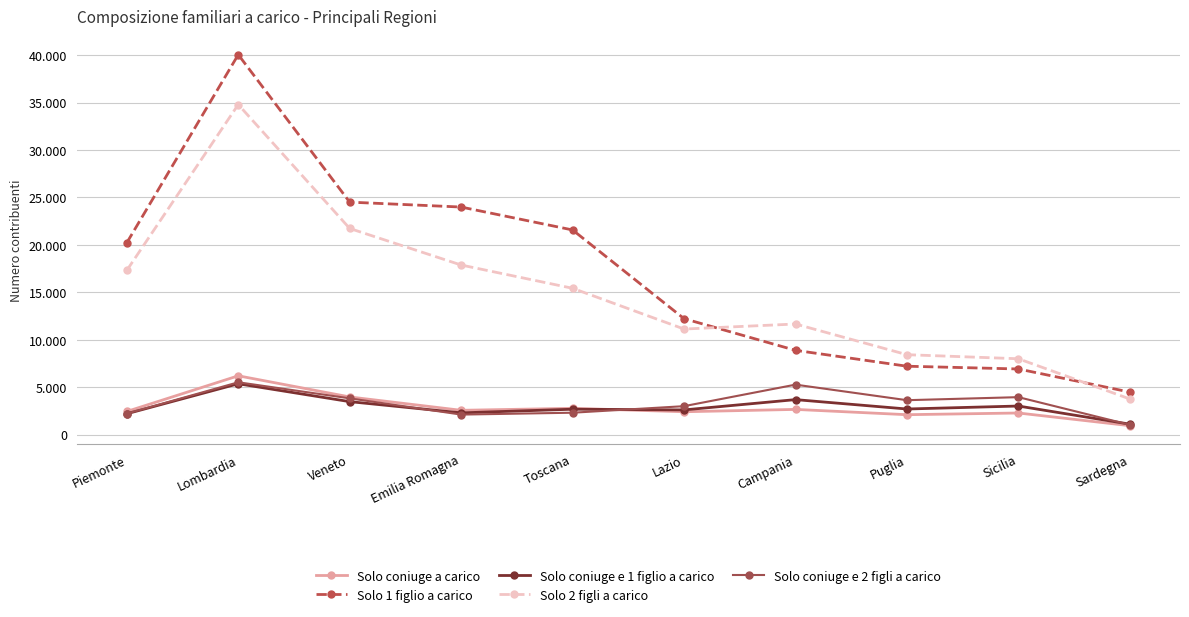

Is it true that Solo 1 figlio a carico equals 17422 at Lazio?

False